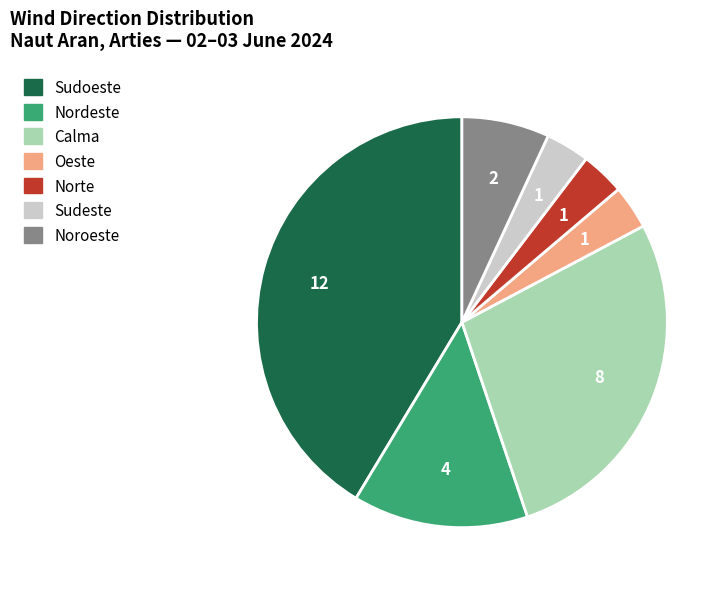

Is it true that Nordeste is 5% of the pie?

False